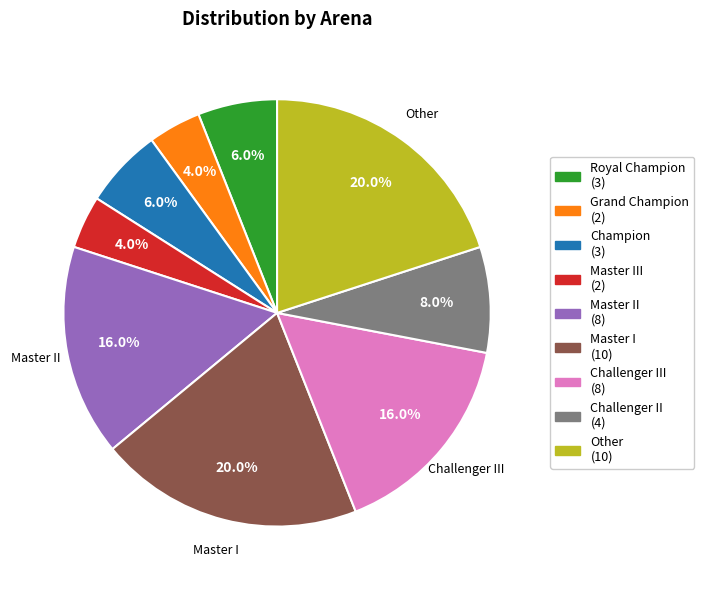

Is the sum of Master II (8) and Other (10) greater than half?

No